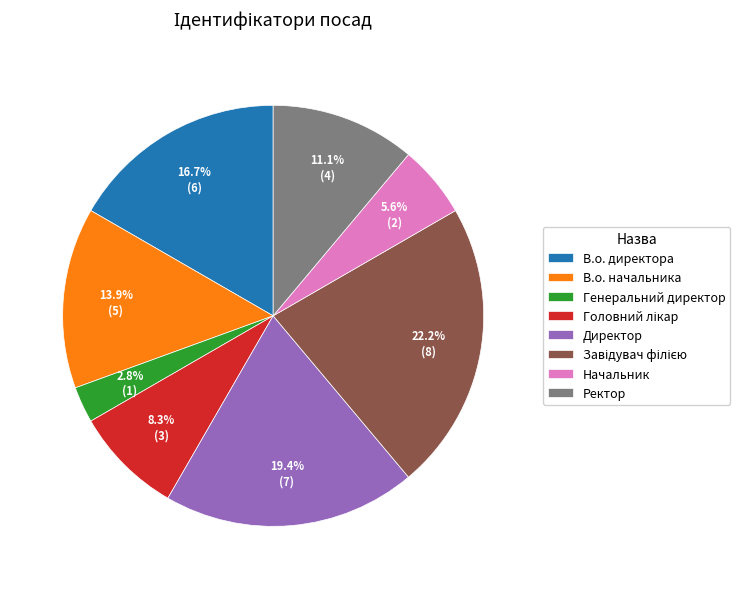

To the nearest percent, what is the difference between the largest and smallest slice percentages?

19%